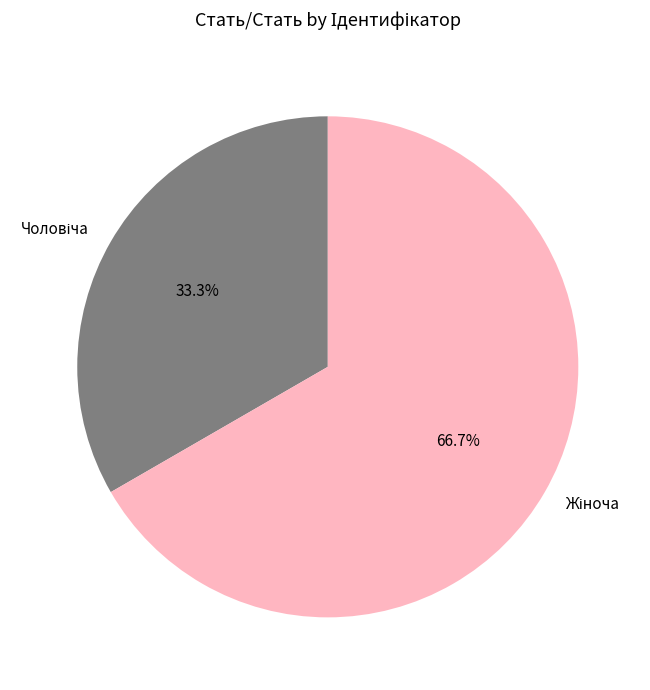

Does any single category account for the majority?

Yes